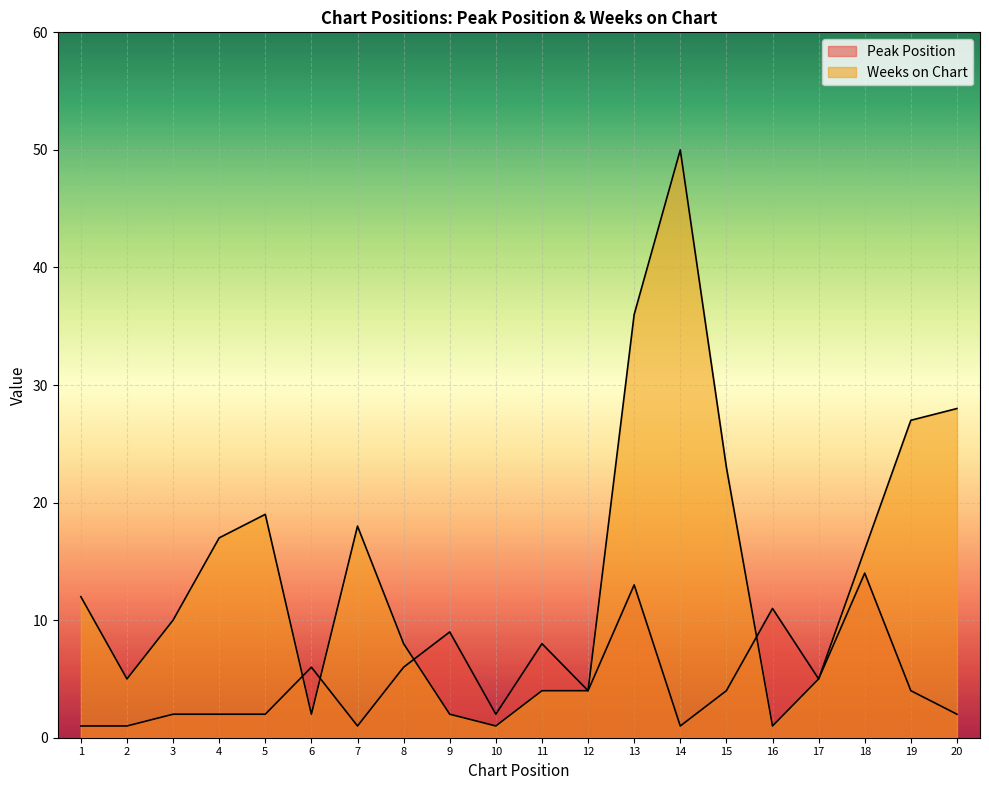

What is the minimum value for Peak Position?

1